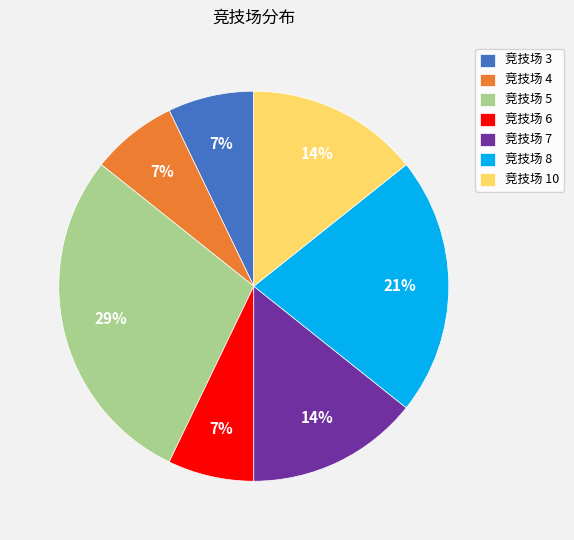

Count the number of slices in the pie.

7